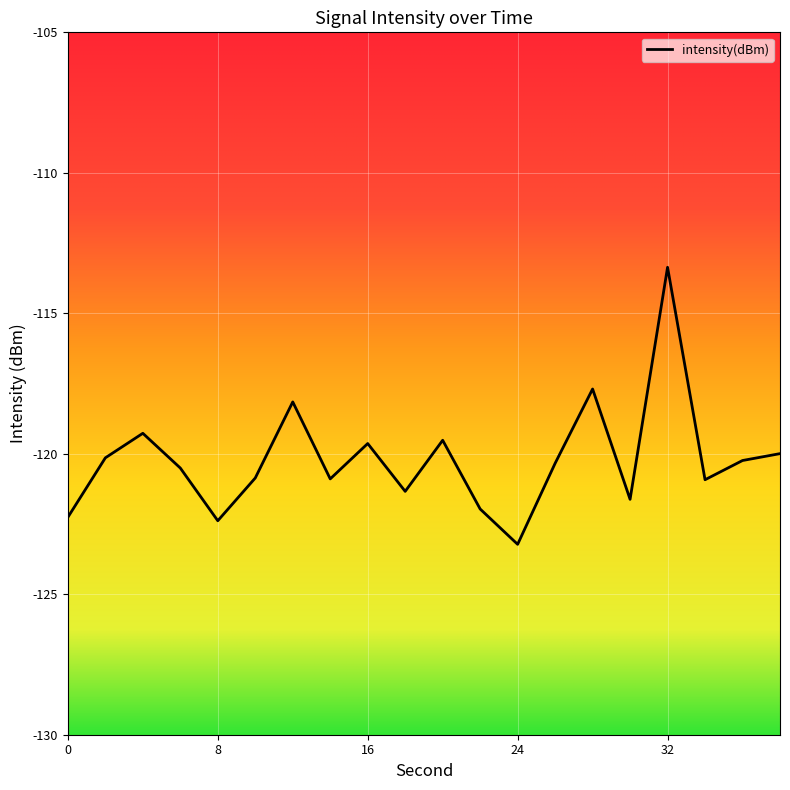

What is the difference between the maximum and minimum values?

9.9